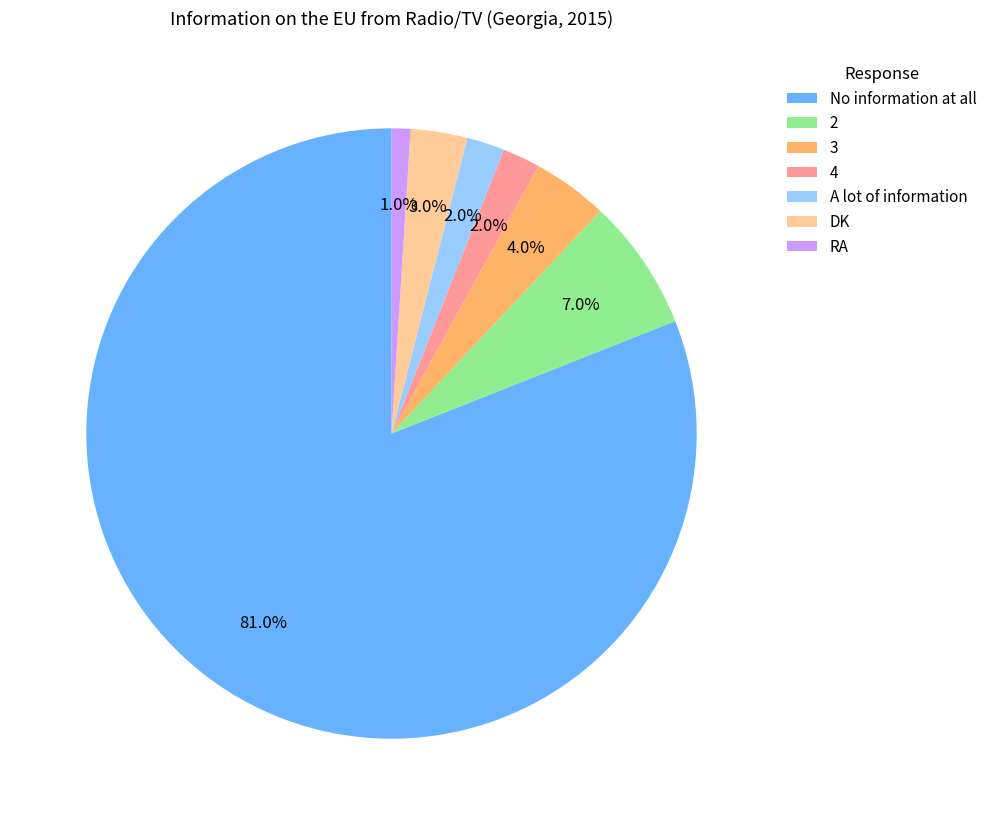

The 2 slice represents 17% of the pie. True or false?

False